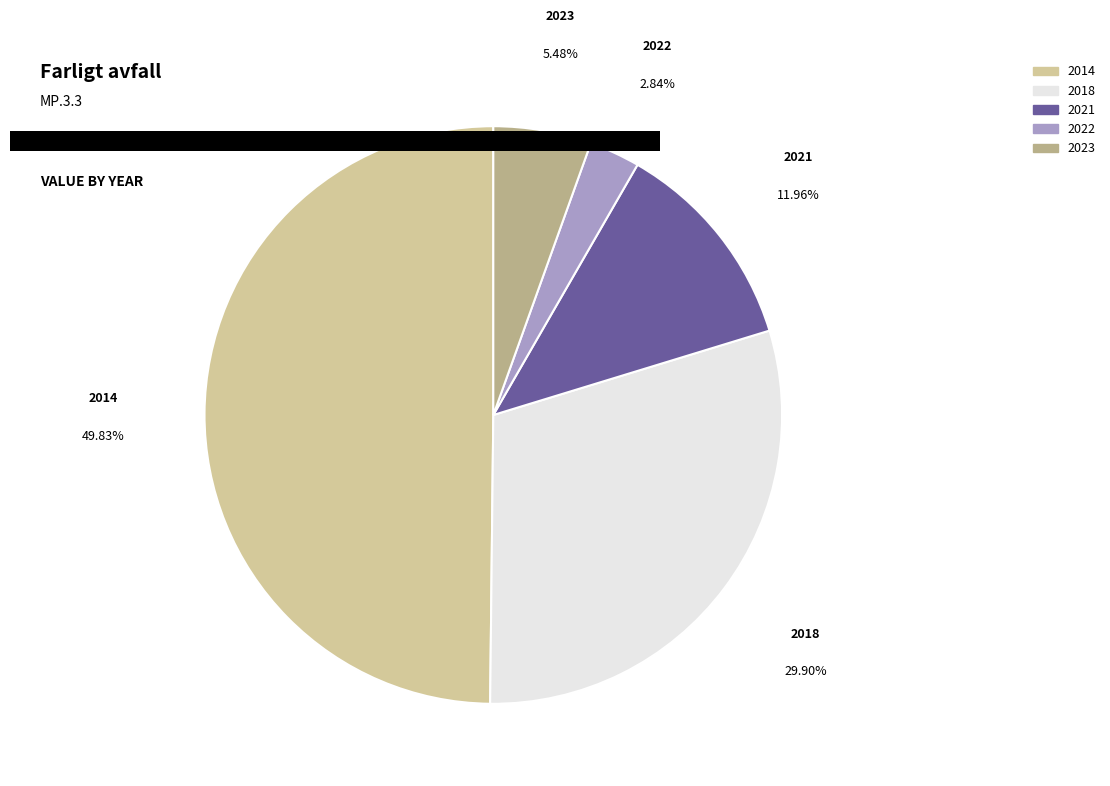

What is the largest slice in the pie chart?

2014